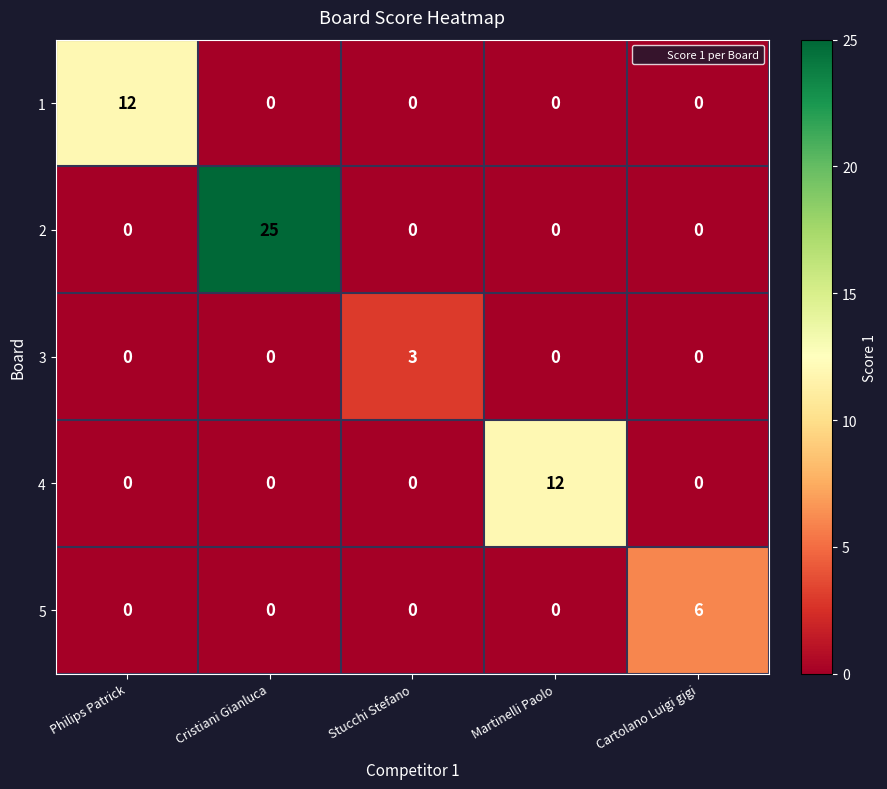

What is the highest value of the 2 series?

25